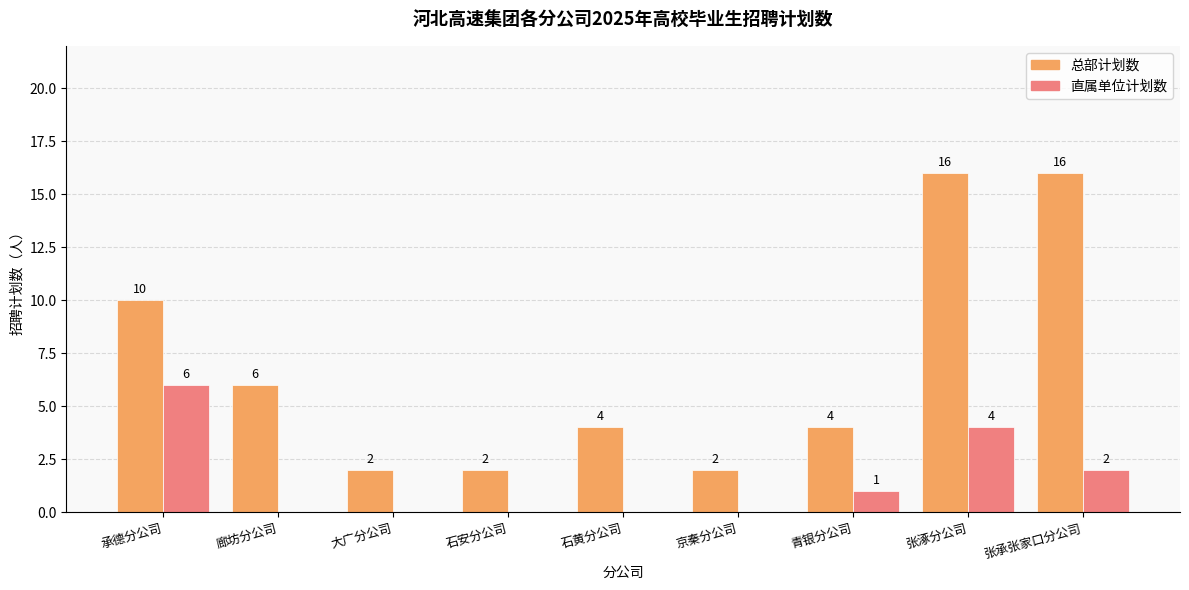

Where is 总部计划数 nearest to the value 9?

承德分公司